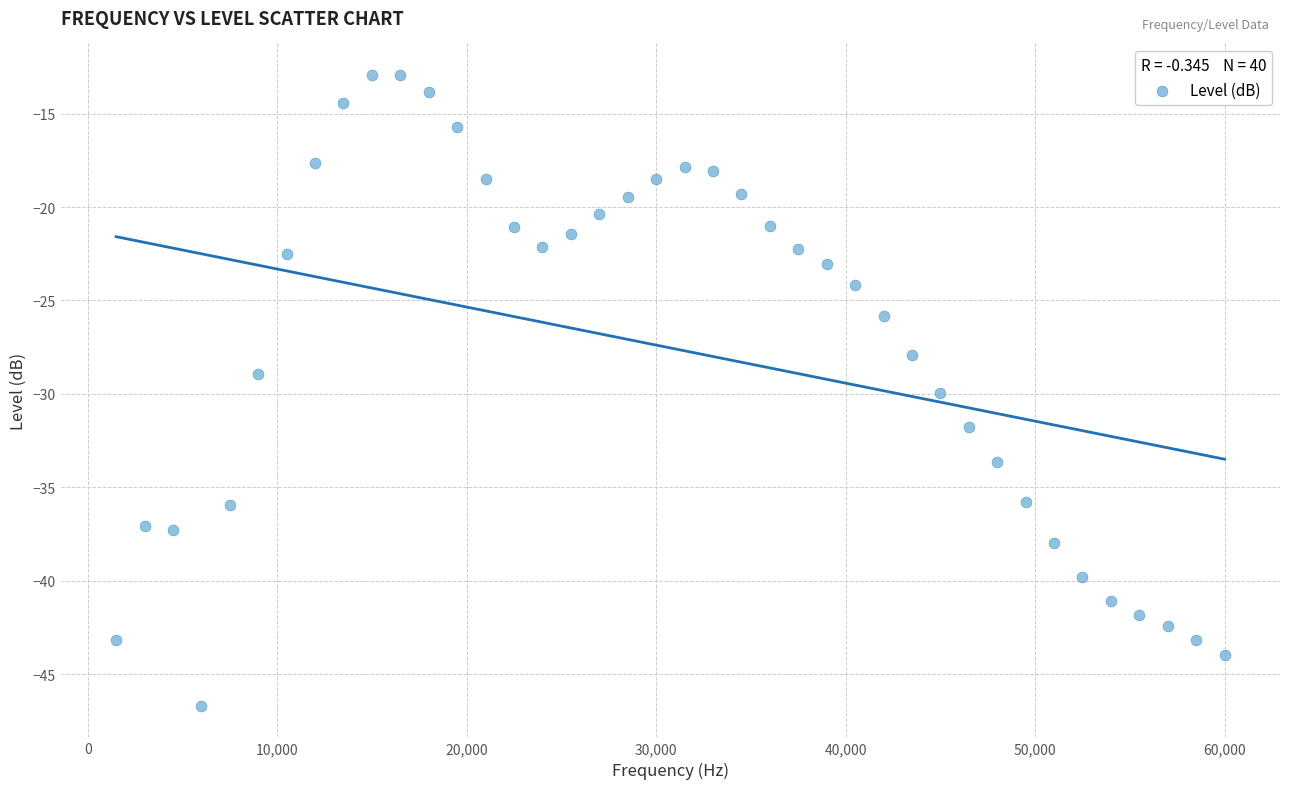

What is the range of X values (max minus min)?

58500.0